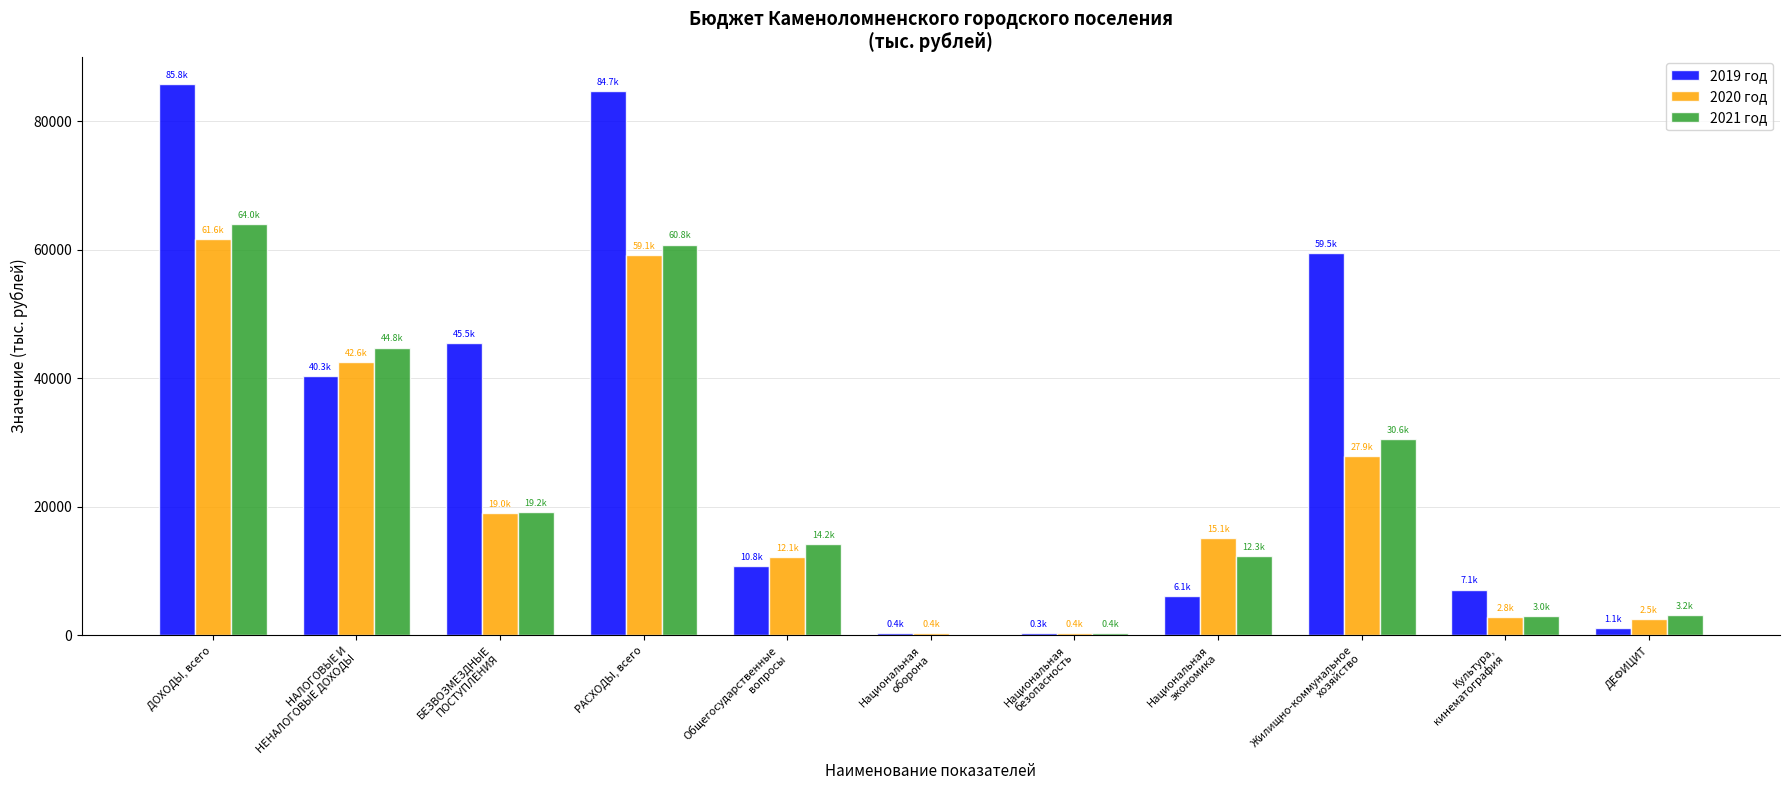

Where is 2021 год nearest to the value 31992?

Жилищно-коммунальное
хозяйство